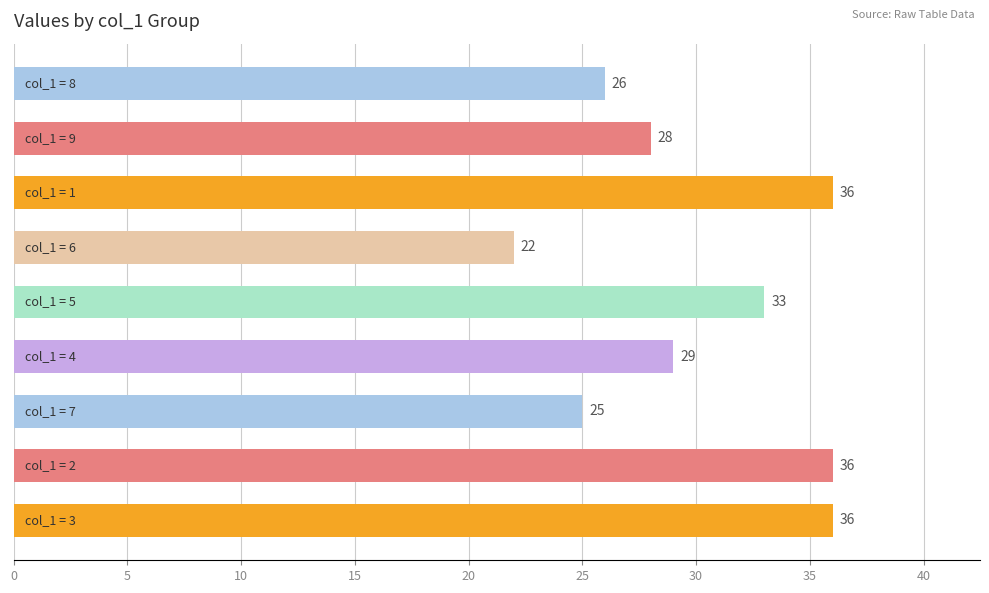

What is the sum of all values?

271